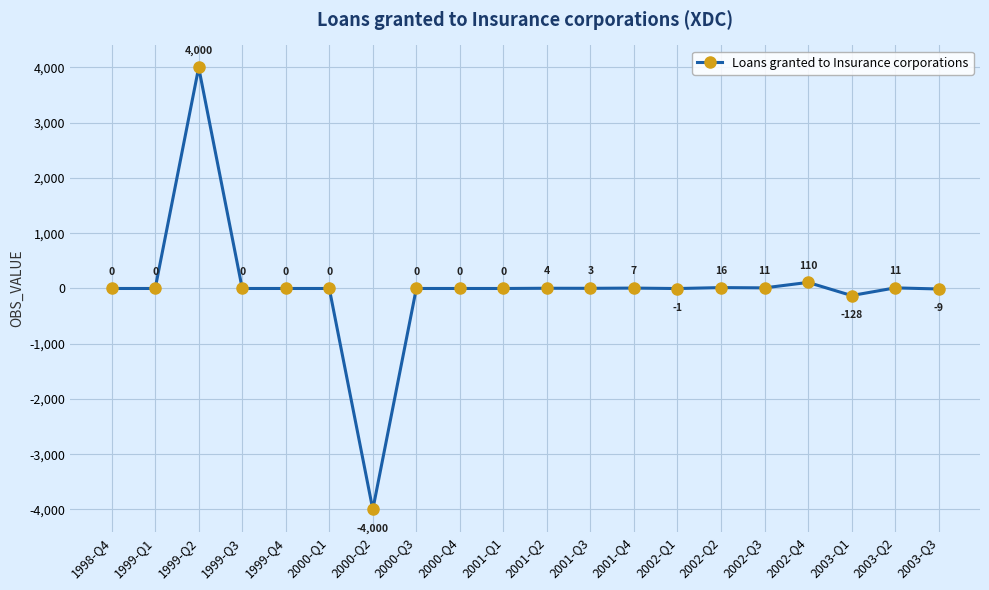

True or false: the data shows -3258 at 1998-Q4.

False